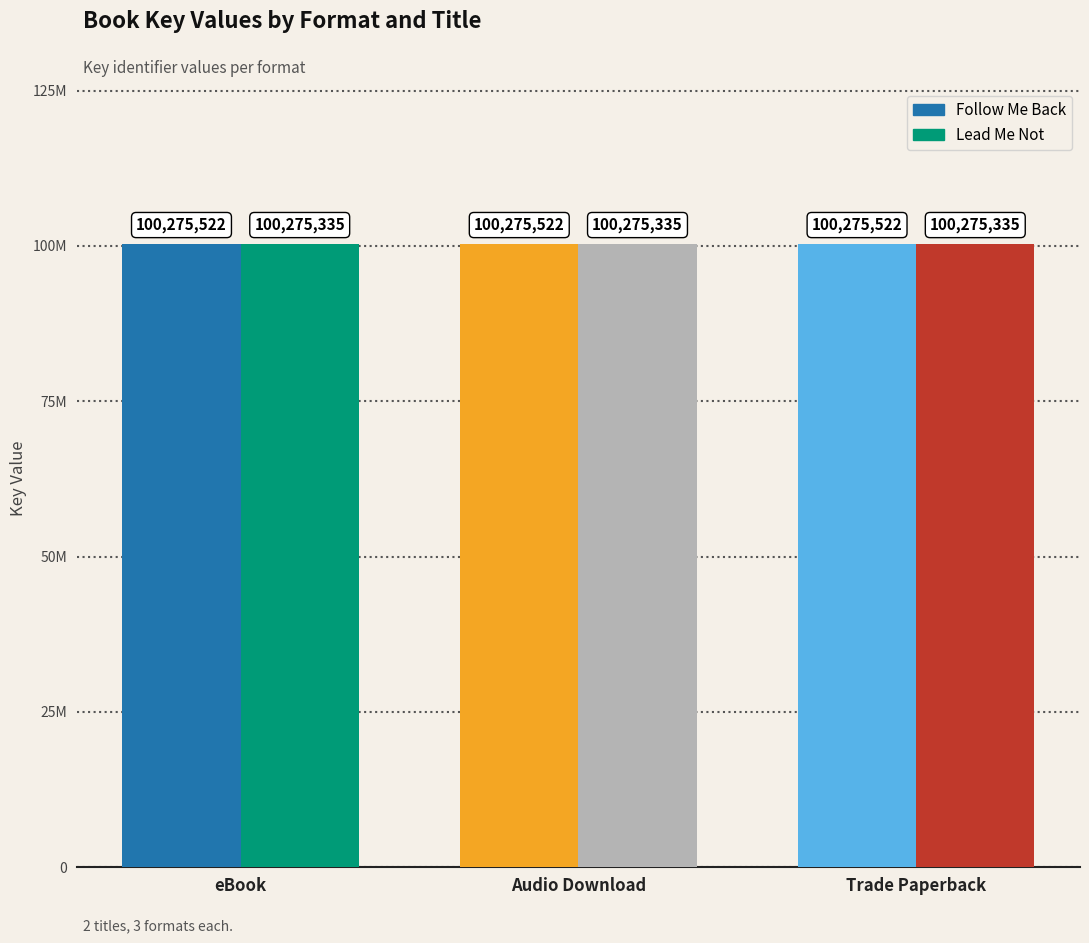

Which category has the highest value across all series?

eBook